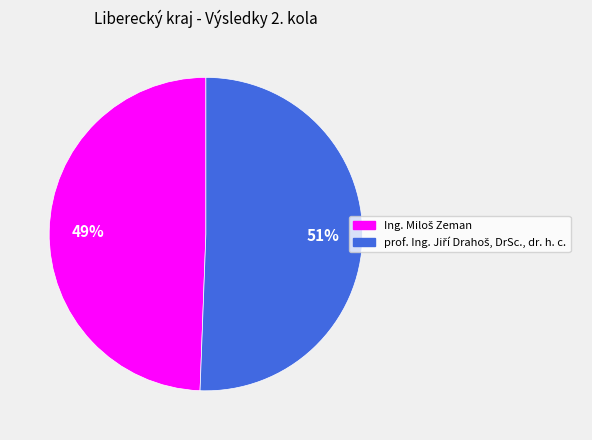

To the nearest percent, what is the average slice percentage?

50%